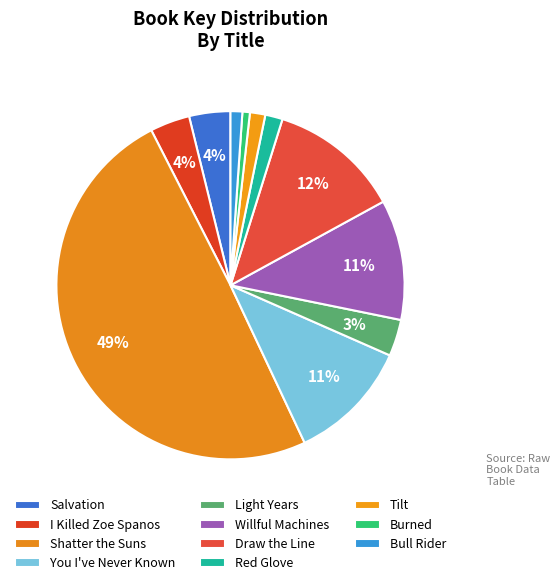

How many segments does this pie chart have?

11